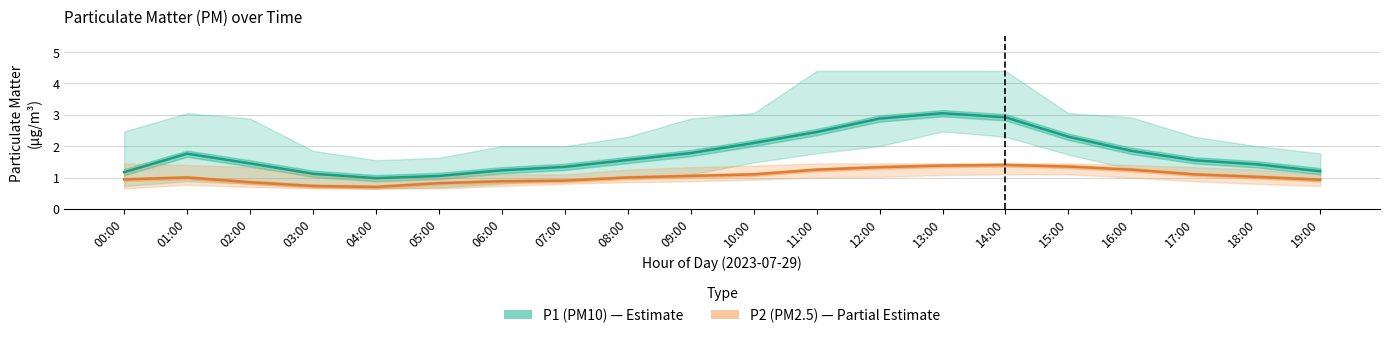

Rank the series at 16:00 from lowest to highest value.

P2 (PM2.5), P1 (PM10)